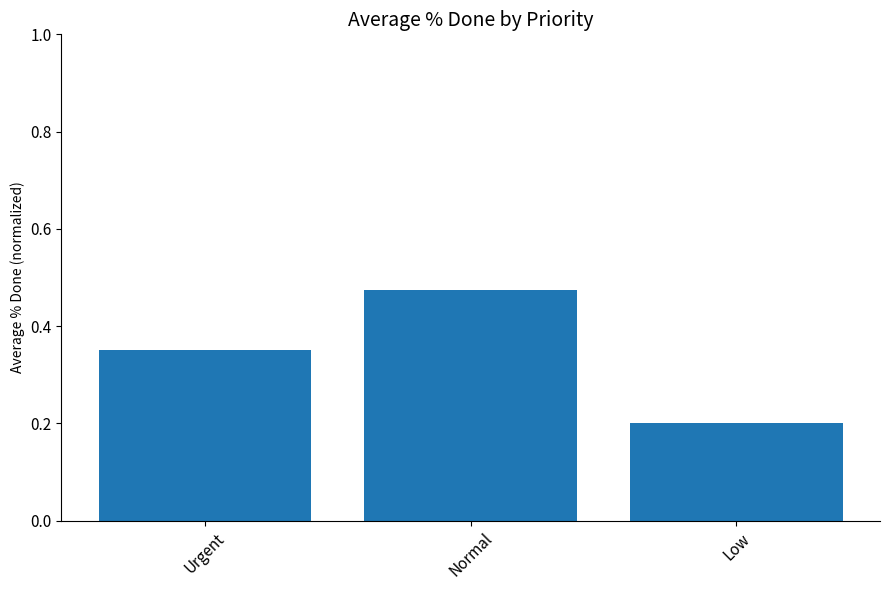

At which category does the chart reach its minimum across all series?

Low